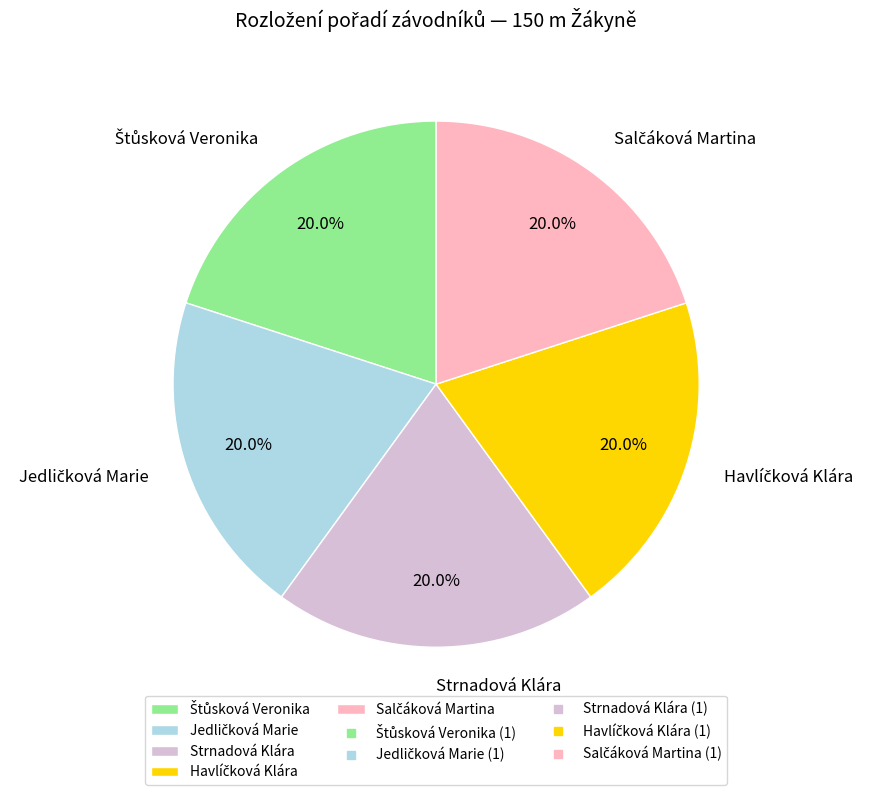

Is Strnadová Klára the majority of the pie?

No